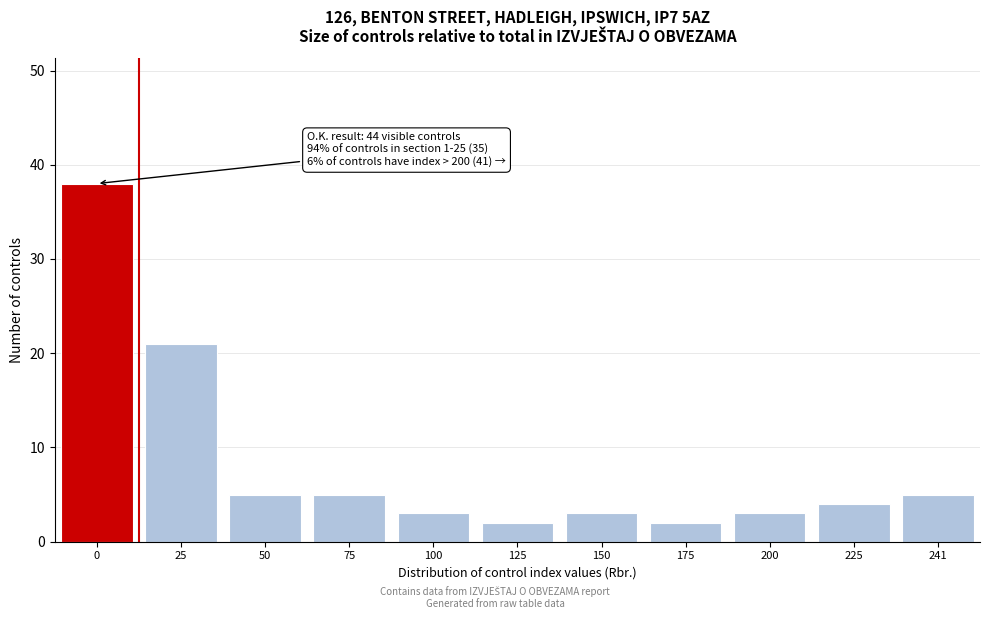

Reading right to left, what are all the values shown in this chart?

5	4	3	2	3	2	3	5	5	21	38